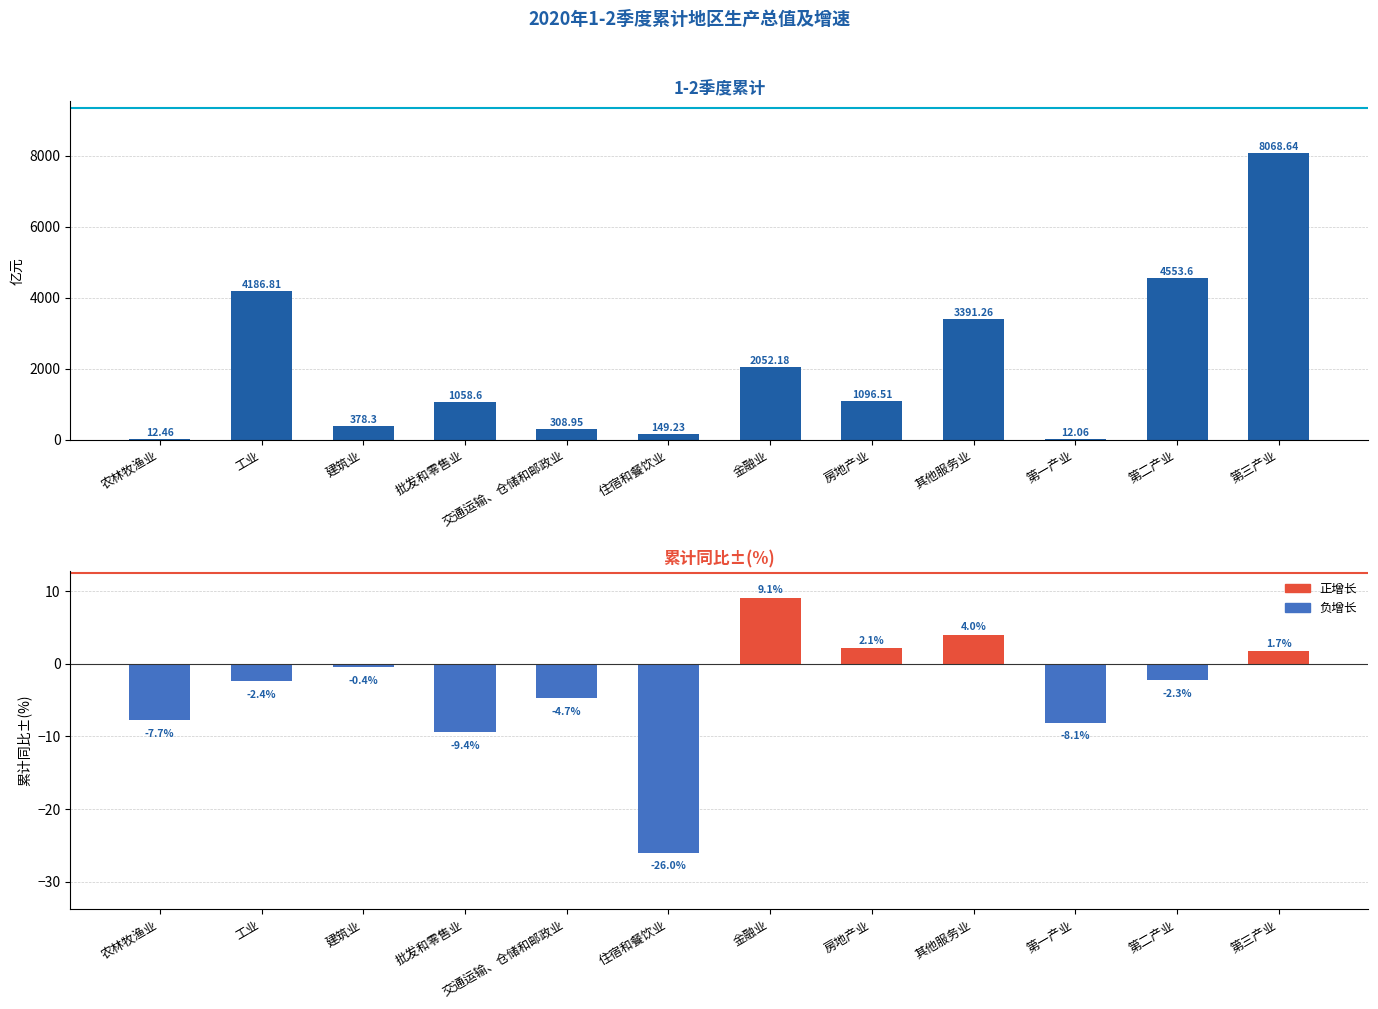

What position from the left is 金融业?

7